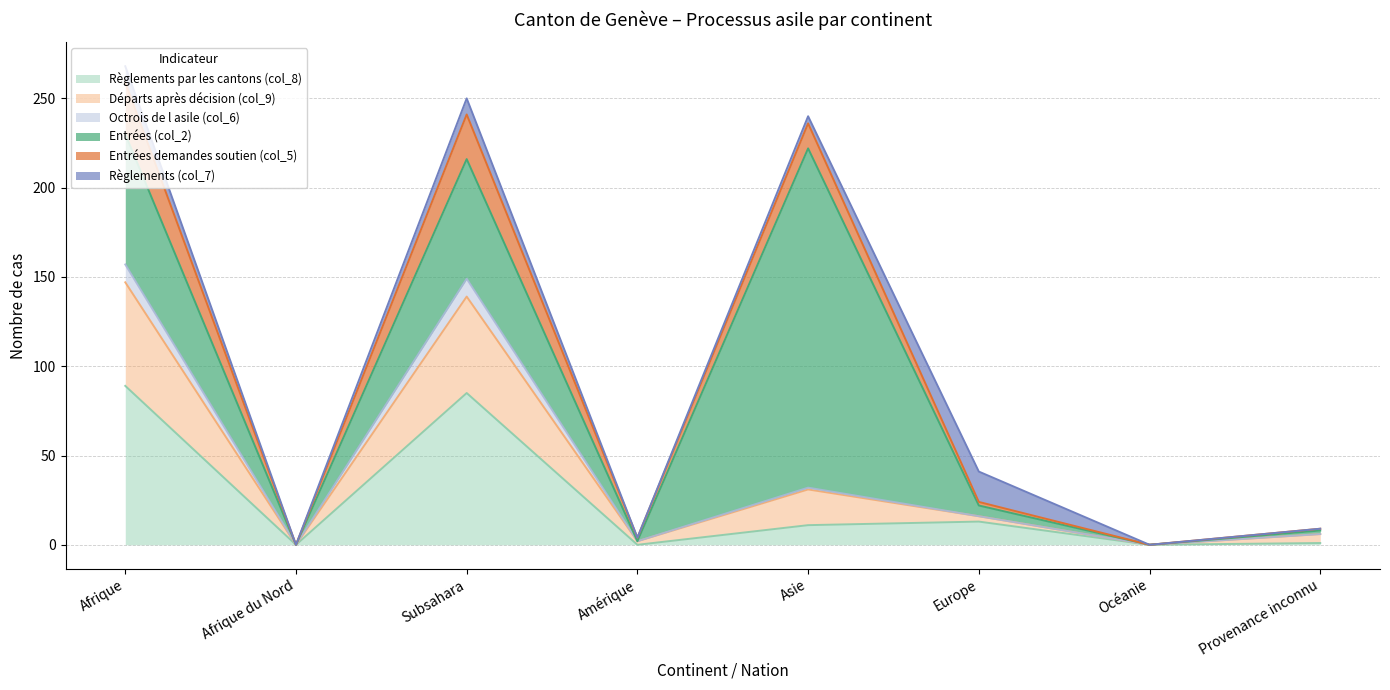

True or false: Règlements par les cantons (col_8) has a value of 0 at Amérique.

True